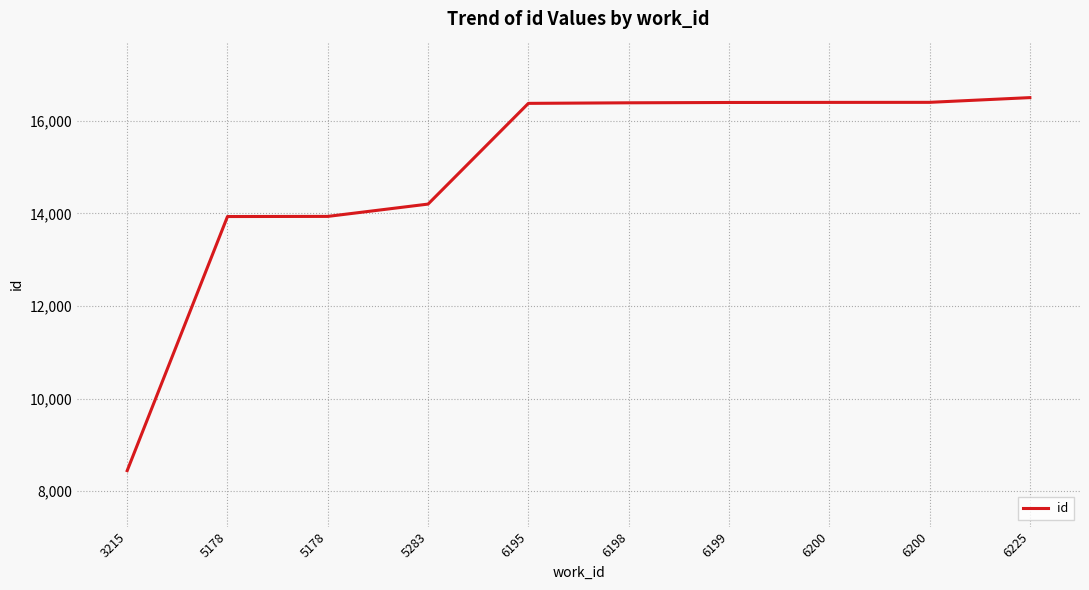

Reading left to right, what are all the values shown in this chart?

8445	13932	13935	14201	16376	16388	16395	16397	16398	16500